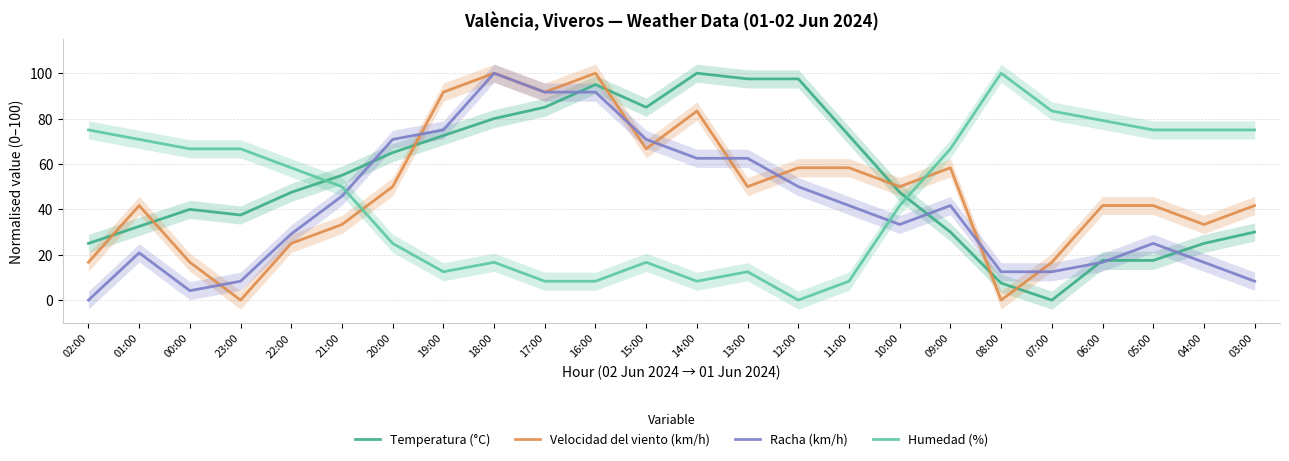

How many interior local valleys does the Velocidad del viento (km/h) series have?

7